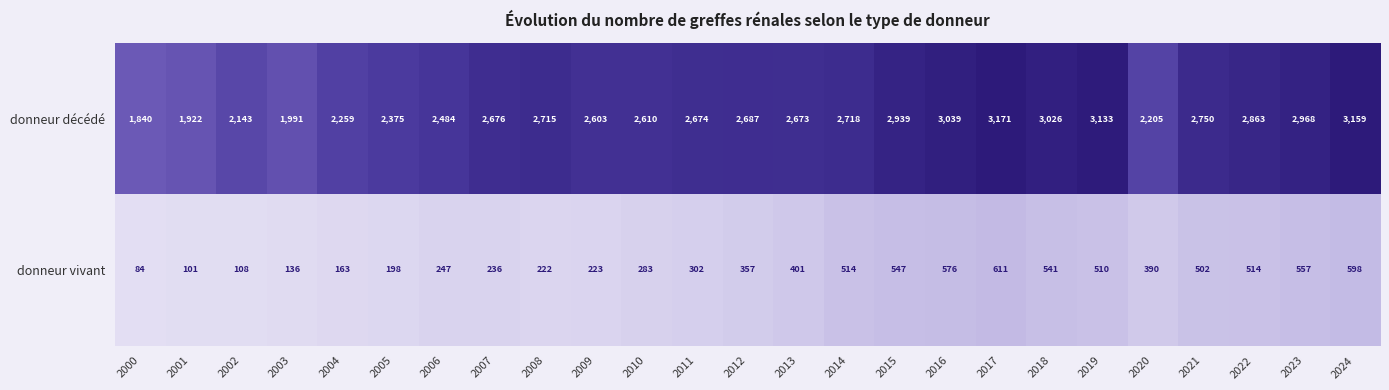

True or false: donneur vivant has a value of 598 at 2024.

True